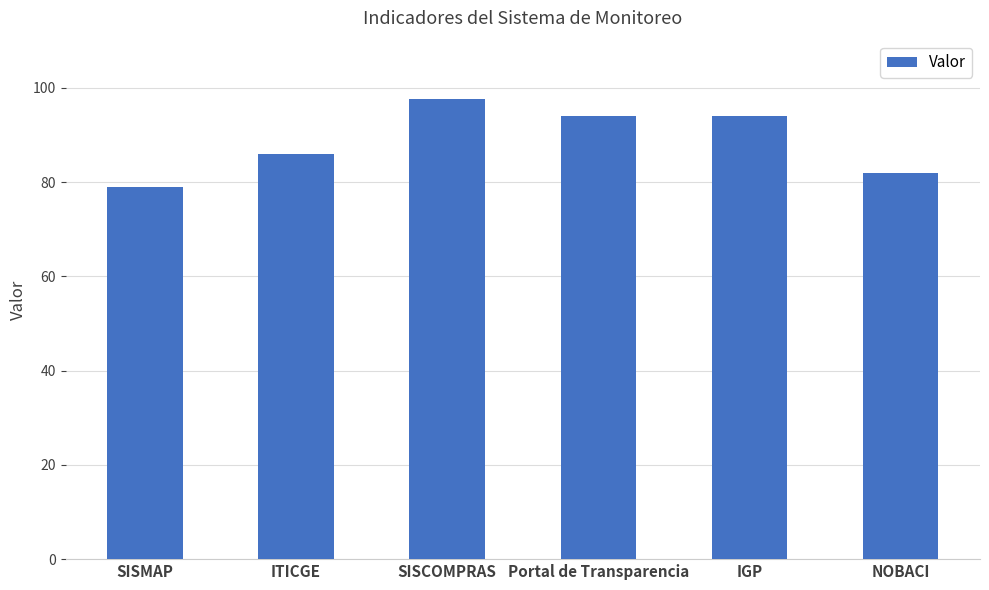

How many data points are less than 94?

3